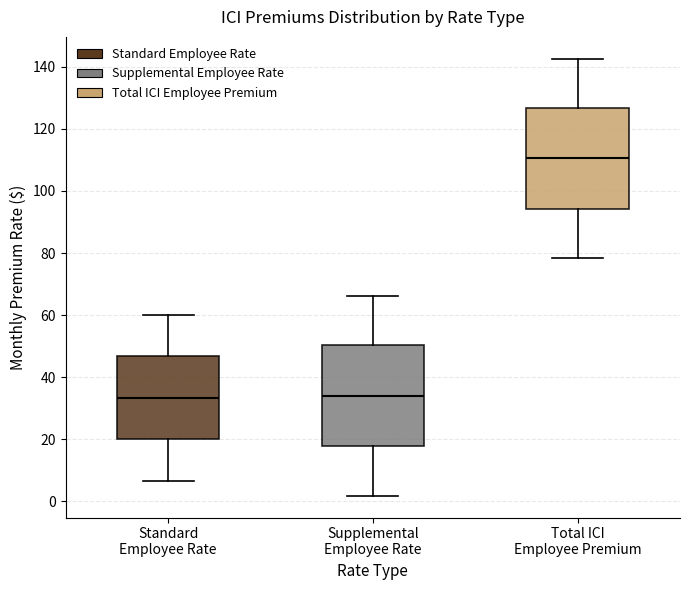

Reading left to right, read every box against the y-axis: the position of its median line, the range the box covers, and the ends of its whiskers. The values are not printed on the chart, so give them approximately, as read against the axis.

Standard Employee Rate: median 34, box 20 to 46, whiskers 6 to 60
Supplemental Employee Rate: median 34, box 18 to 50, whiskers 2 to 66
Total ICI Employee Premium: median 110, box 94 to 126, whiskers 78 to 142